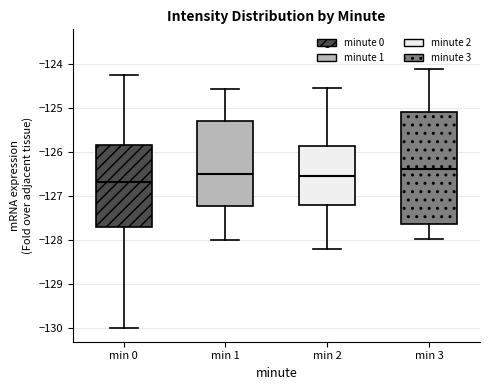

Which box has the lowest median line?

min 0